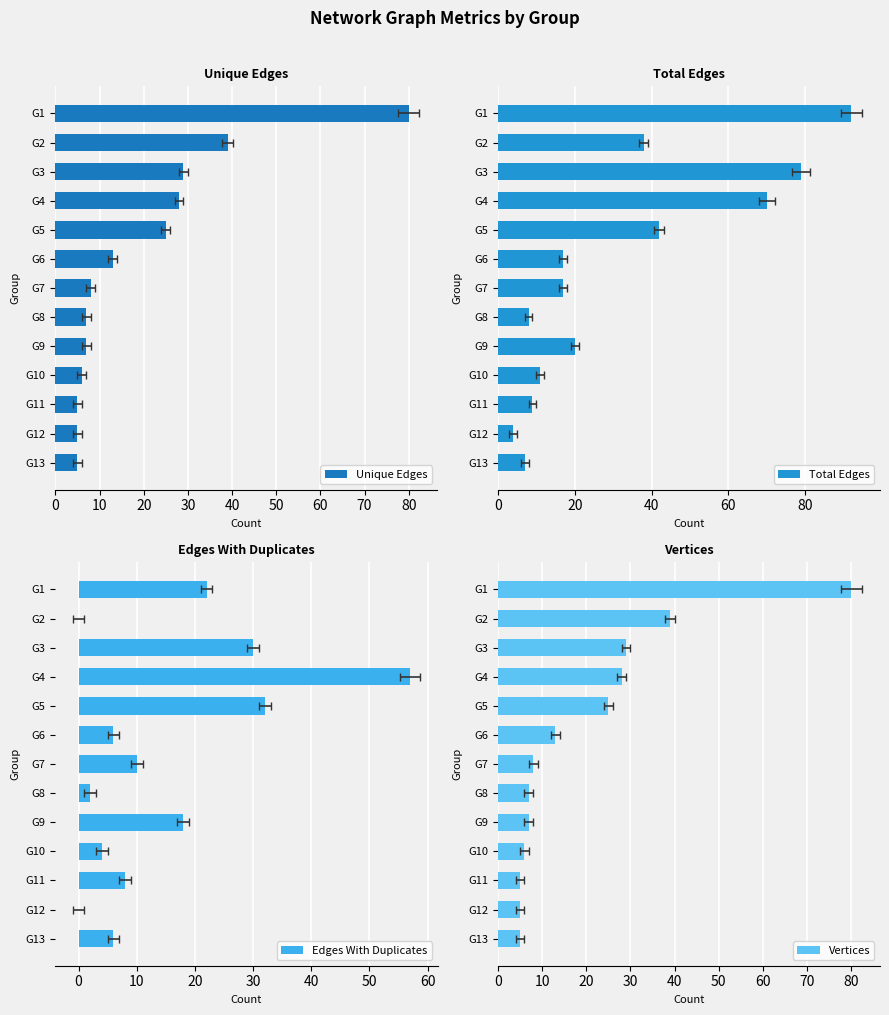

What is the sum of the Vertices values at G5 and G1?

105